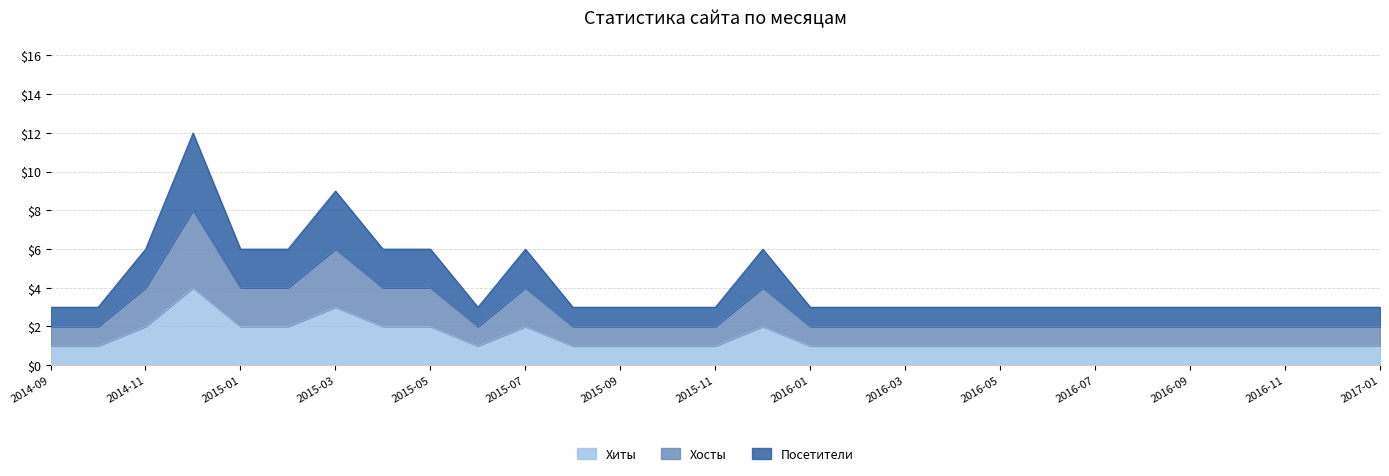

Where is the first local maximum for Хосты?

2014-12